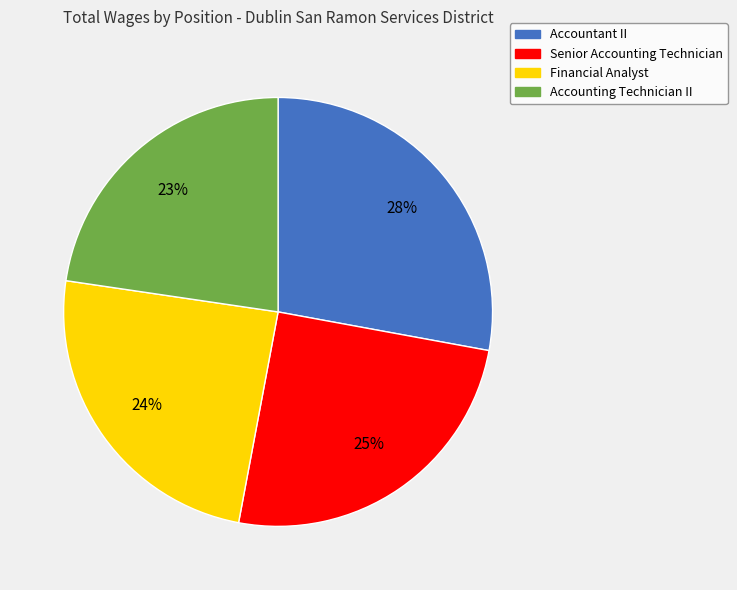

What is the largest slice in the pie chart?

Accountant II